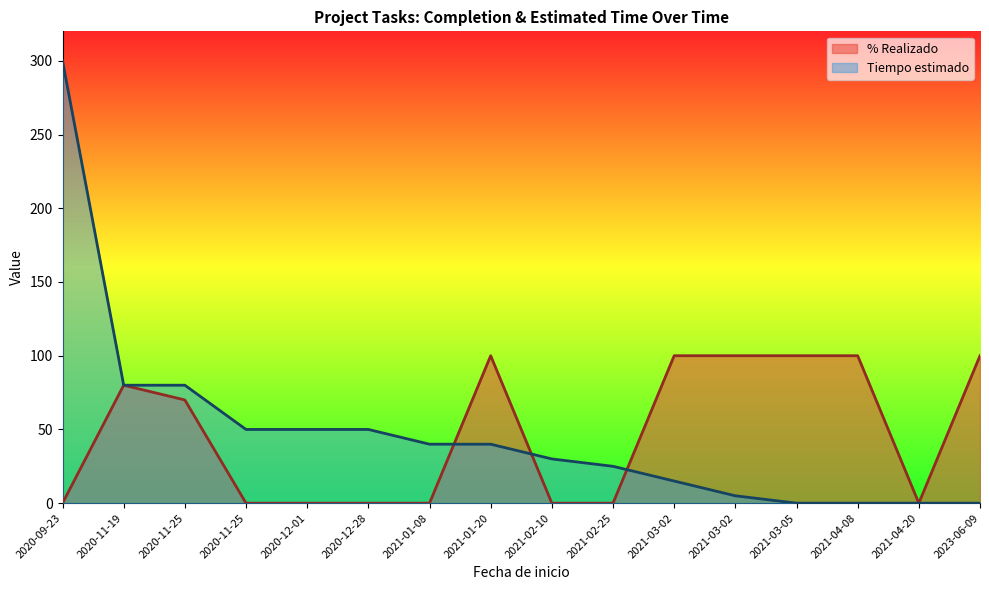

Which series has the largest range (max minus min)?

Tiempo estimado